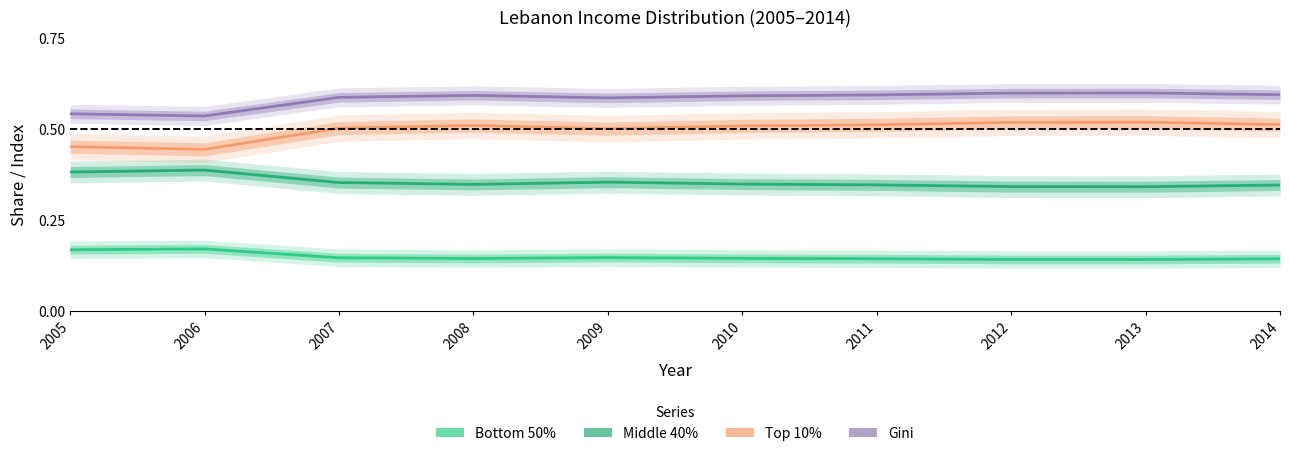

List the series in order of their overall mean, lowest first.

Bottom 50%, Middle 40%, Top 10%, Gini